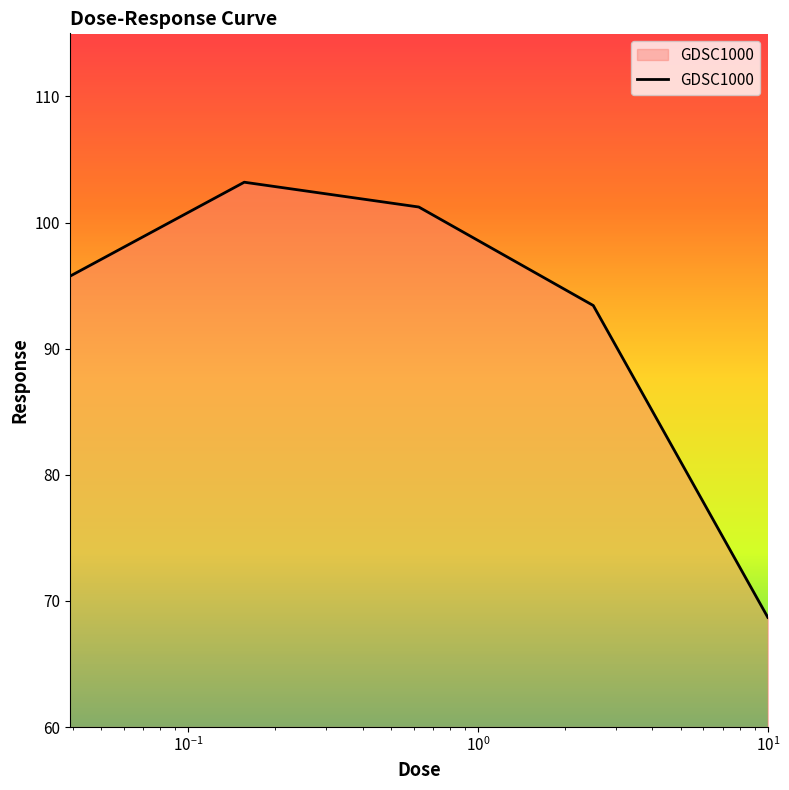

True or false: there are more than 1 points higher than both neighbors.

False